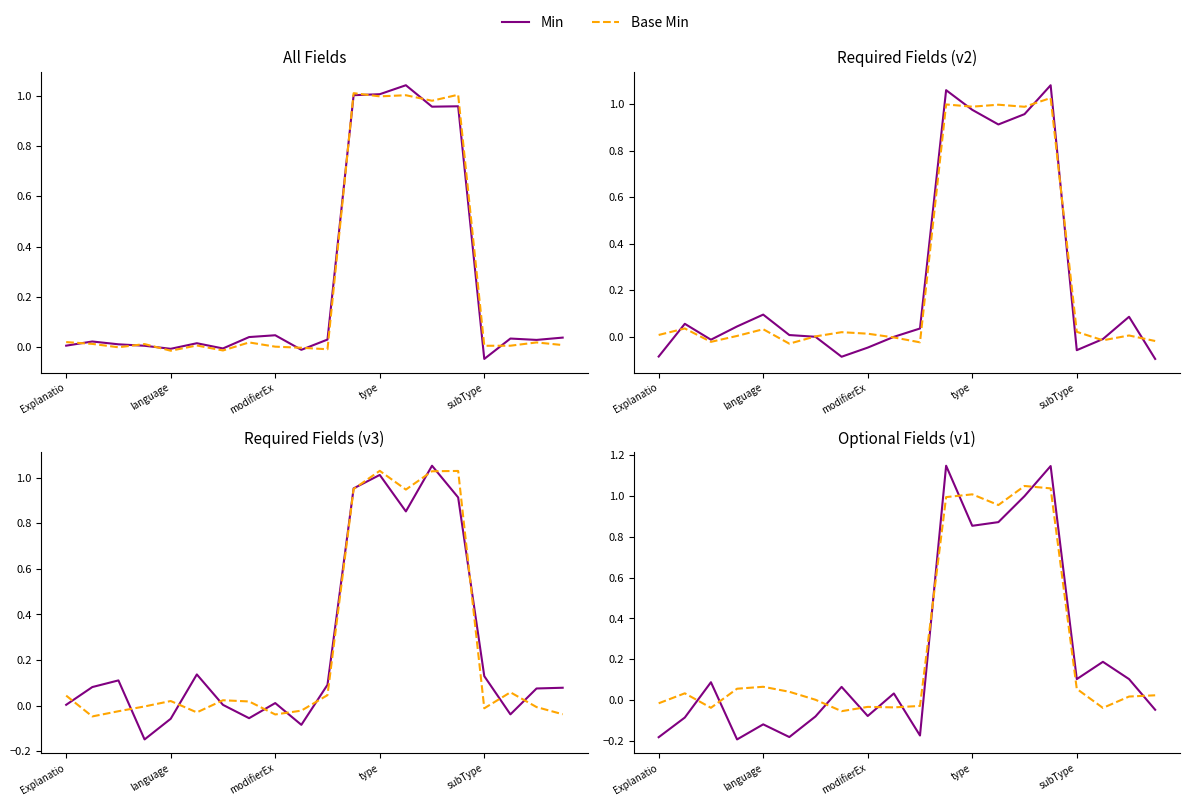

In Base Min, how many points are lower than both neighbors (excluding endpoints)?

5